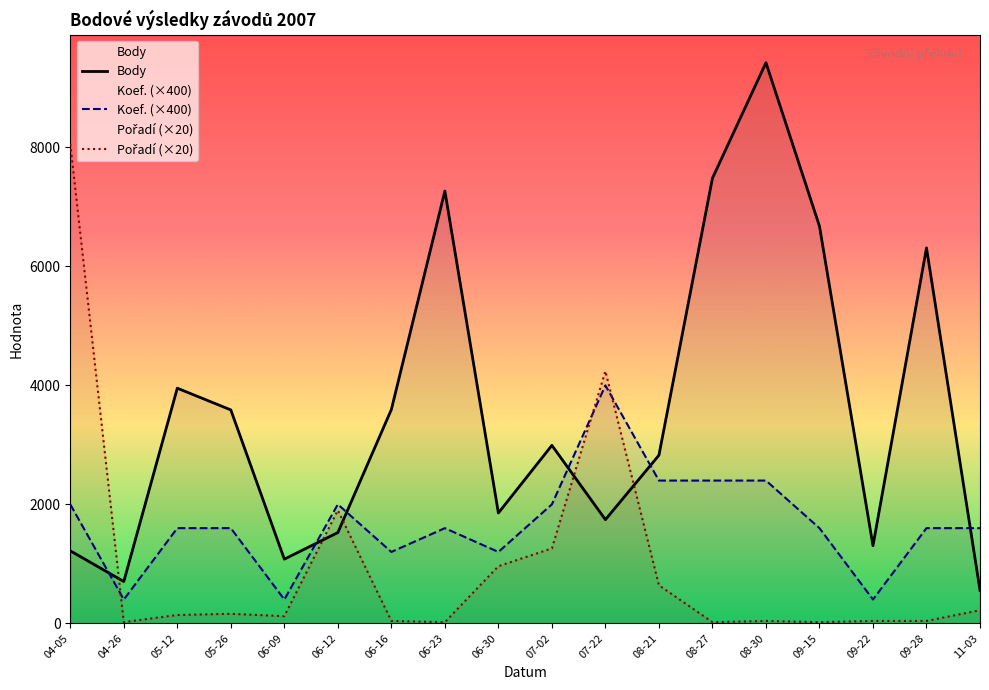

What is the approximate value of Body at 06-30?

1855